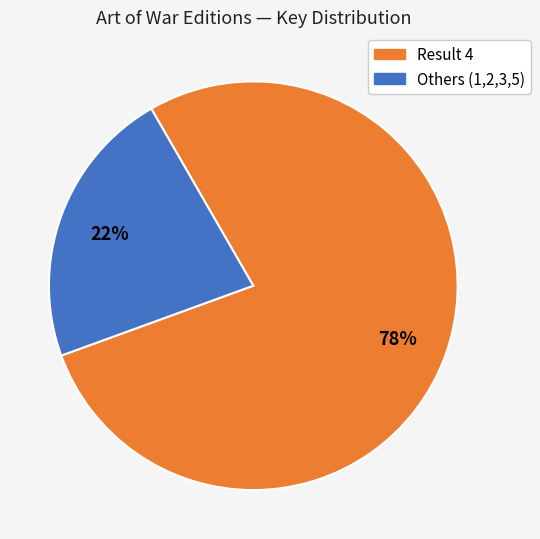

To the nearest percent, what is the average slice percentage?

50%